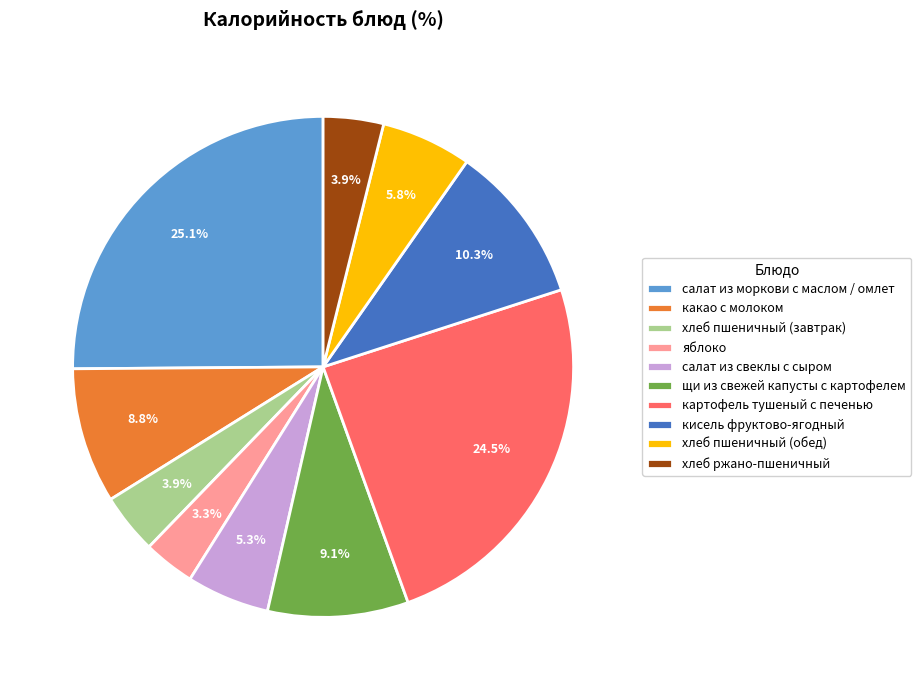

Is it true that картофель тушеный с печенью is 33% of the pie?

False